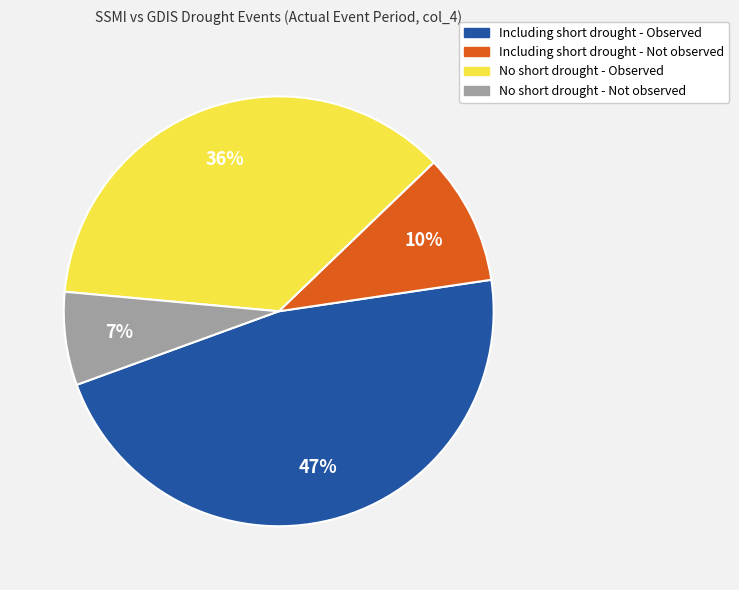

What is the largest slice in the pie chart?

Including short drought - Observed